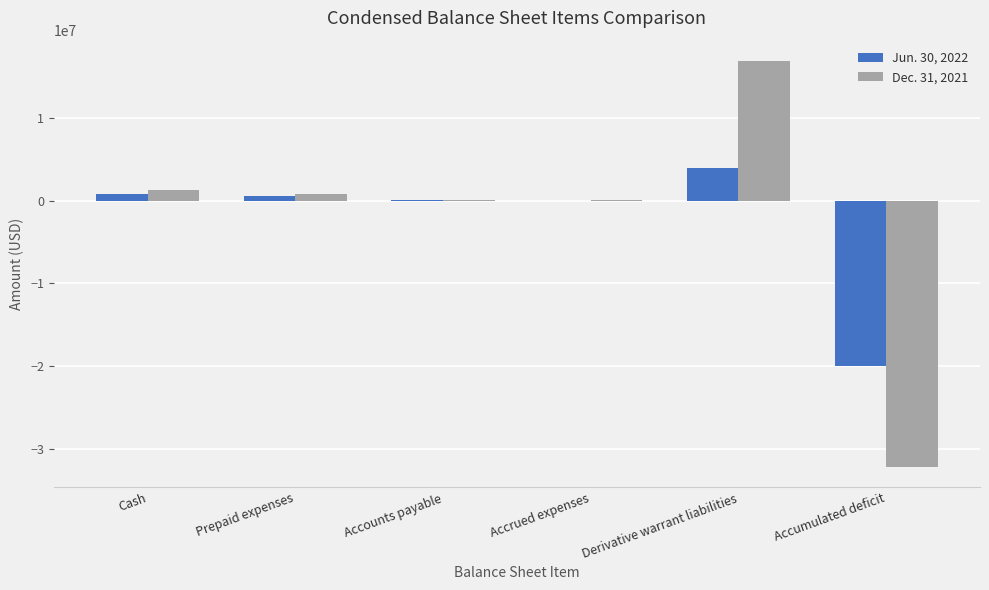

Between Derivative warrant liabilities and Accumulated deficit, which series saw the biggest shift?

Dec. 31, 2021